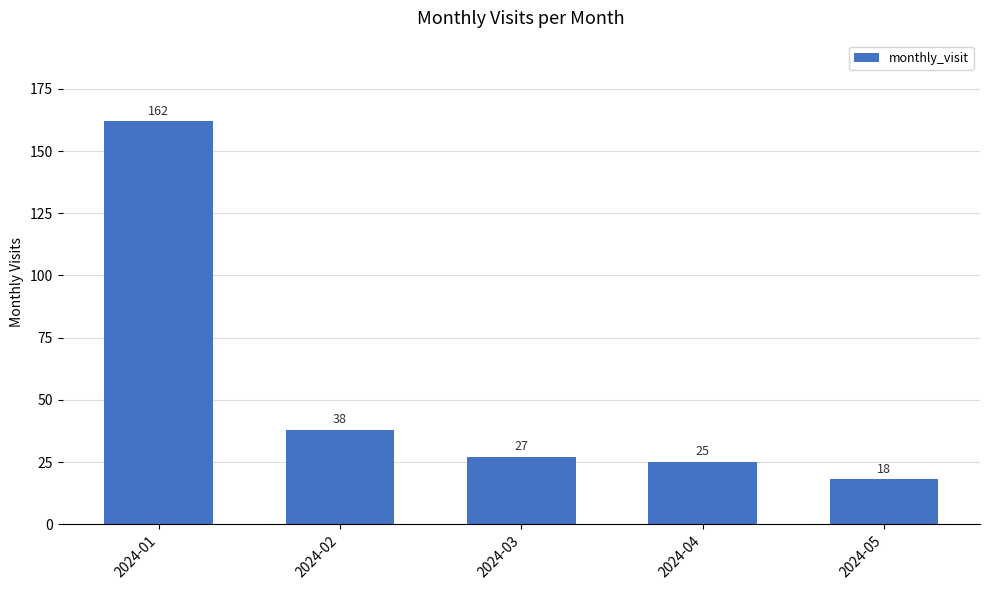

What is the change in value from 2024-01 to 2024-05?

-144